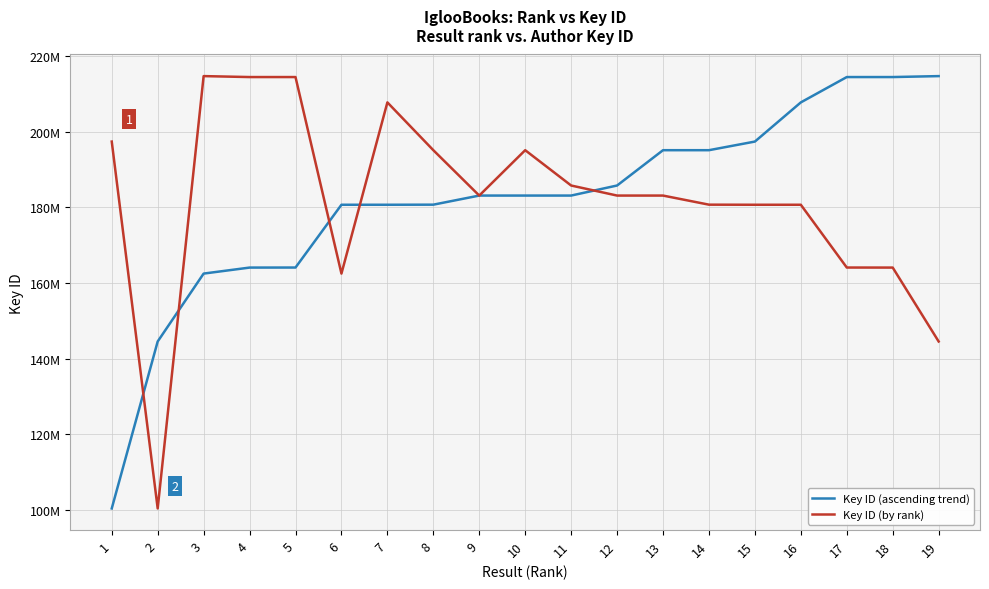

What are all the series names shown in the legend?

Key ID (ascending trend), Key ID (by rank)